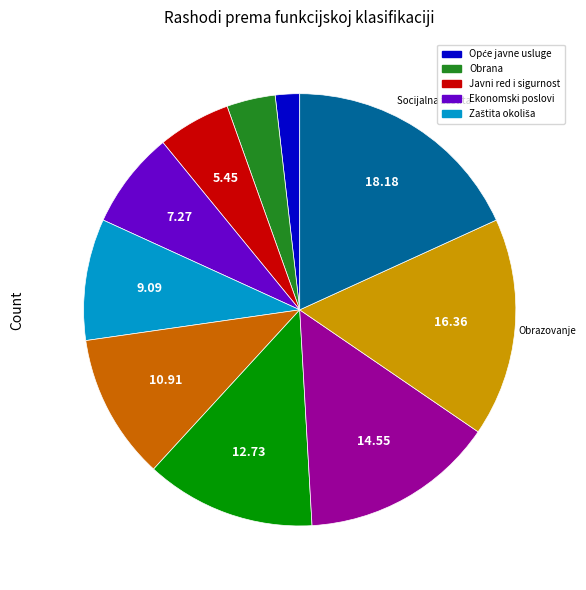

Is there any slice that represents more than half of the pie?

No